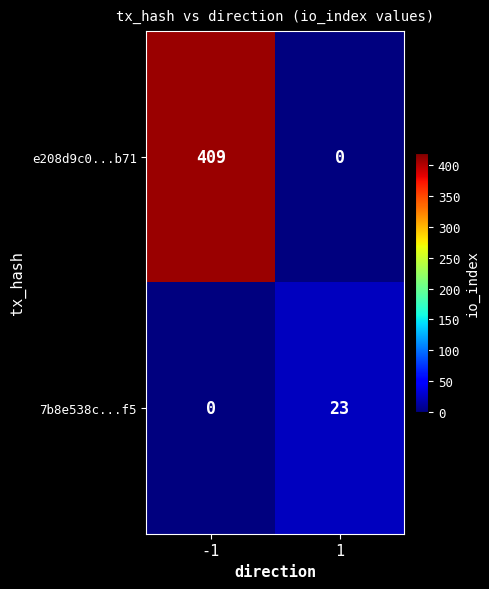

Rank the series by their maximum value, from lowest to highest.

7b8e538c...f5, e208d9c0...b71